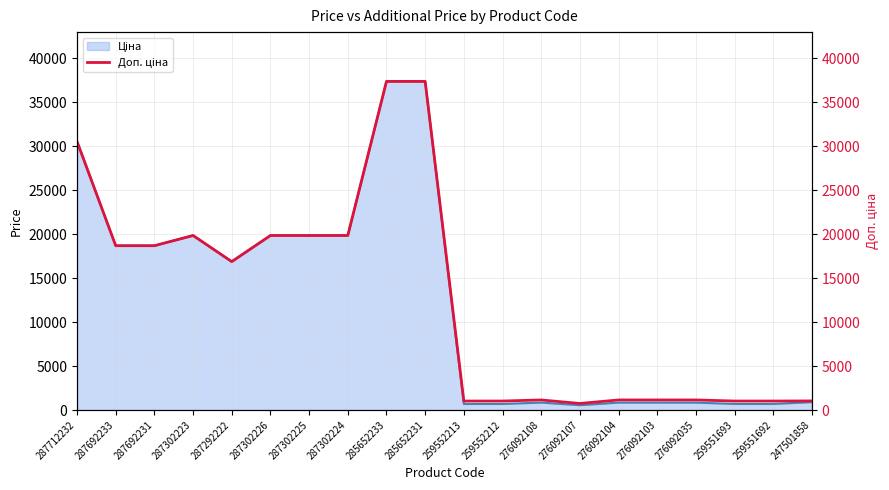

At which category does the data reach its first local valley?

287292222